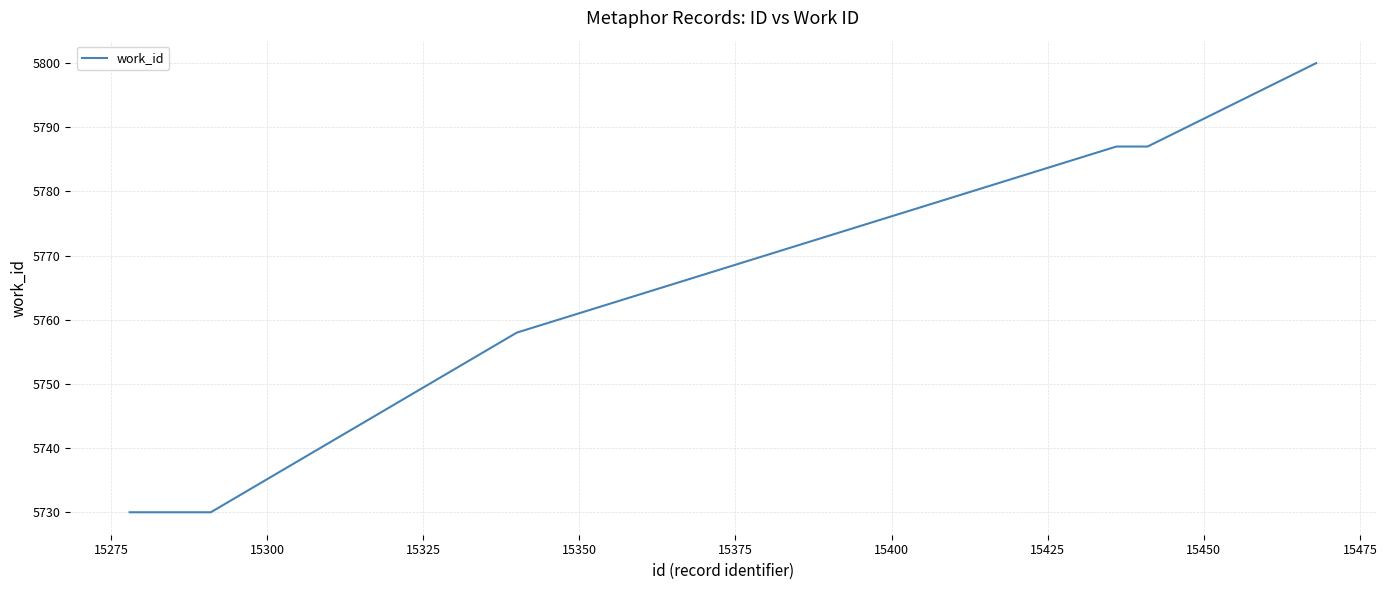

What is the minimum value shown in the chart?

5730